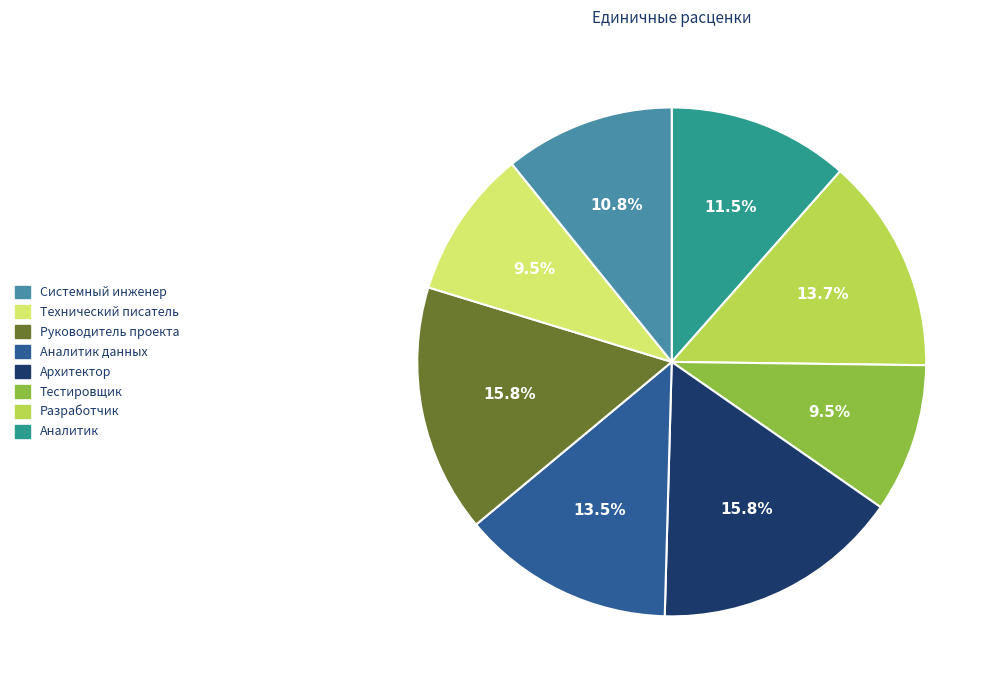

To the nearest percent, what is the combined percentage of Аналитик данных and Аналитик?

27%